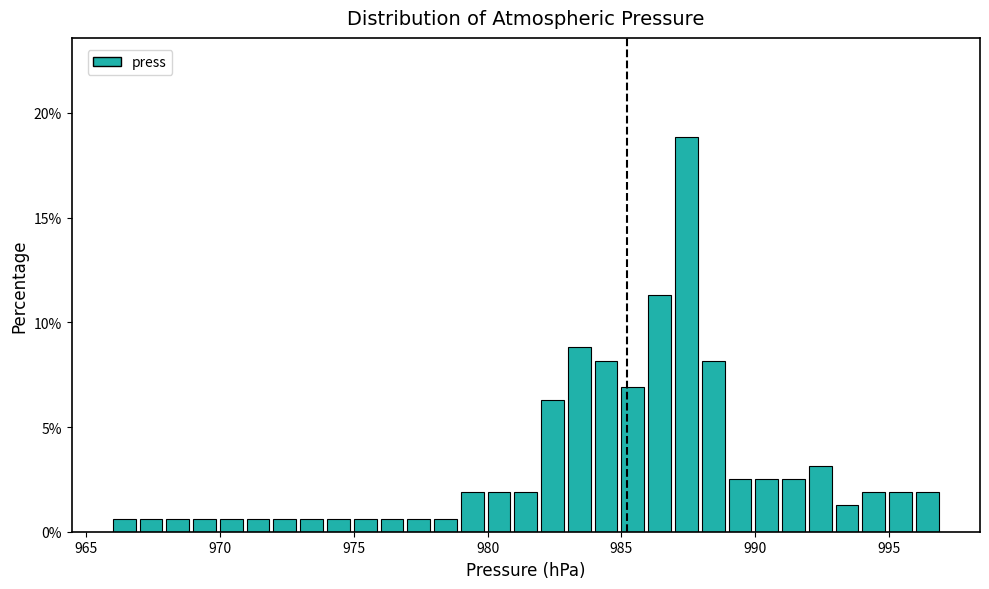

Around what value on the x-axis is the tallest bar? Give the approximate position of its centre, as read against the axis.

987.5